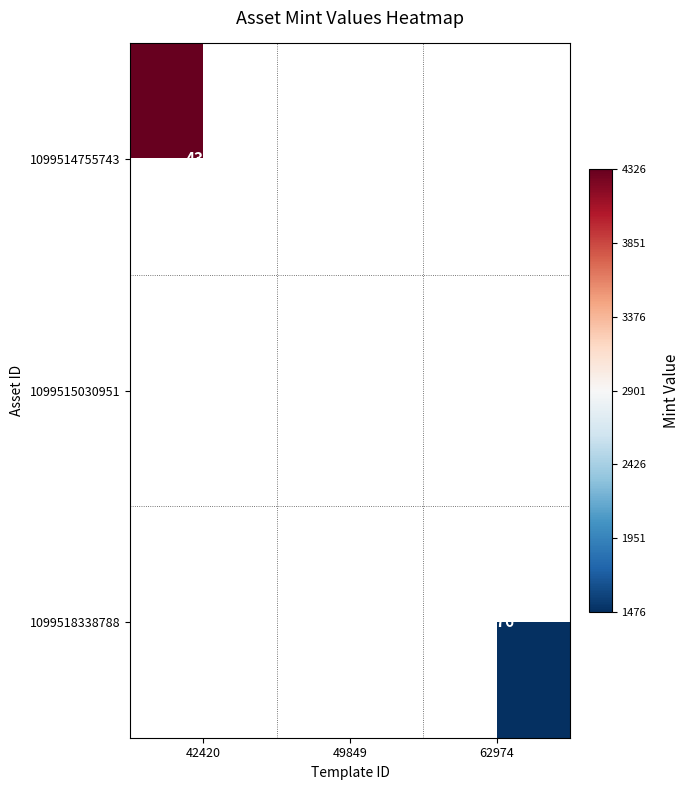

Is it true that 1099514755743 equals 4326.0 at 42420?

True